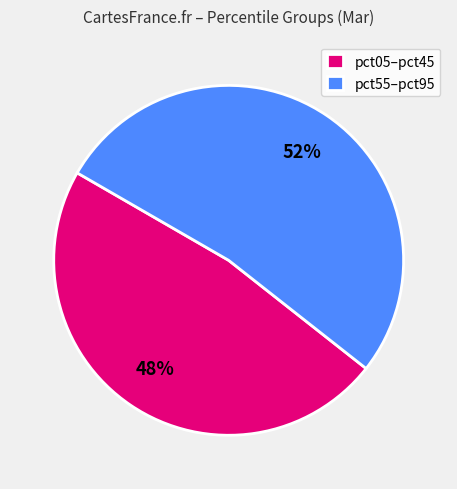

Is it true that pct05–pct45 is 48% of the pie?

True